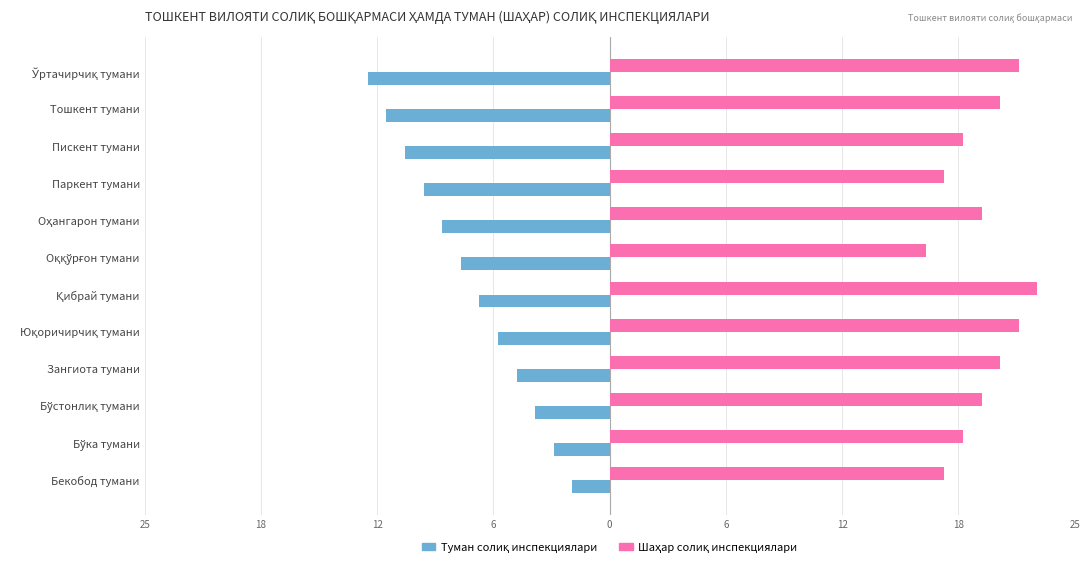

At how many categories does at least one series exceed 12?

12